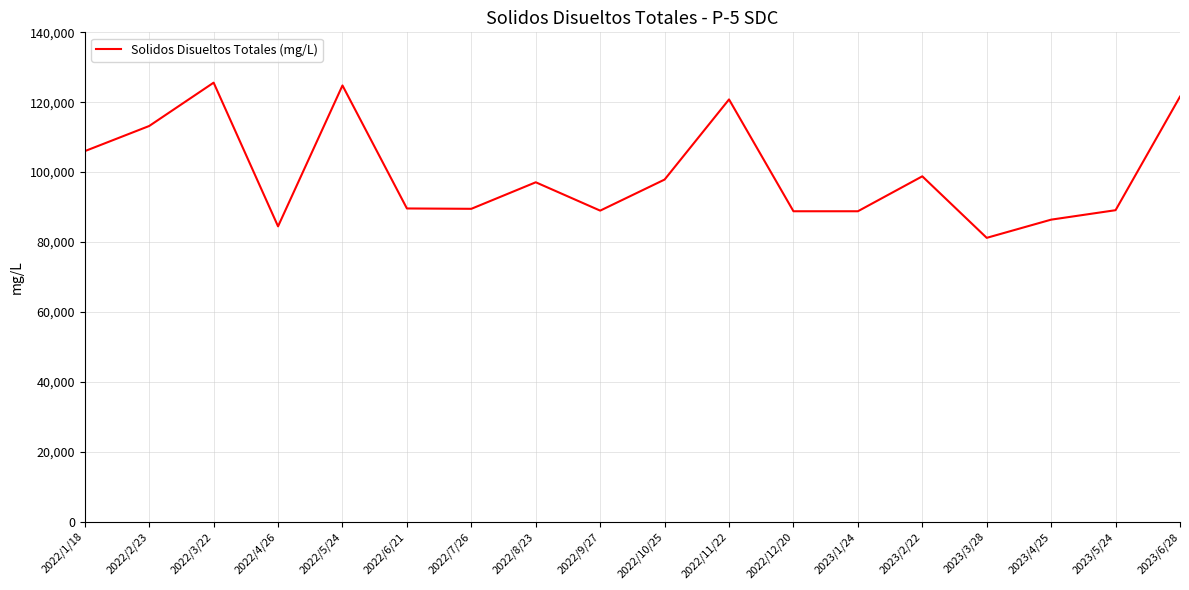

How many interior local peaks (higher than both neighbors) does the data have?

5